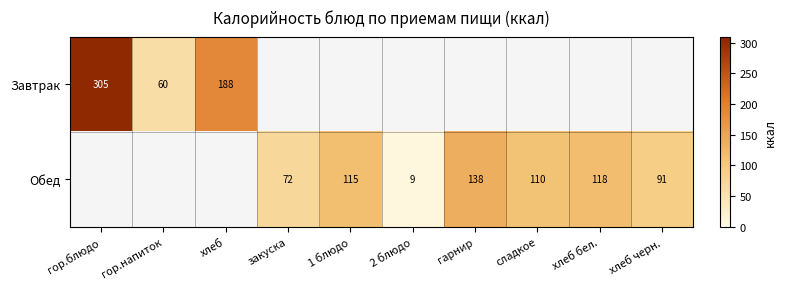

The Обед series shows 210.6 at гарнир. True or false?

False